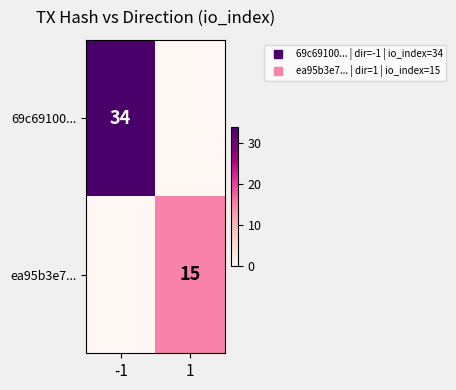

Which has a higher value, 1 or -1?

-1